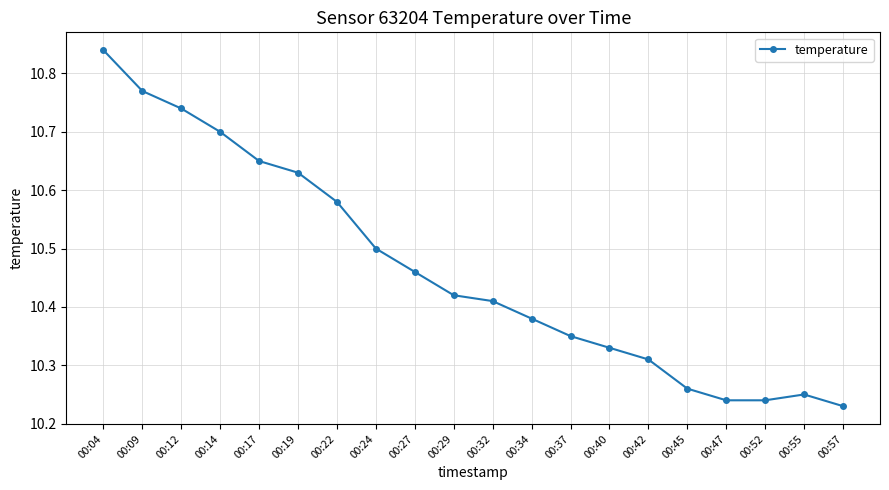

How many values are between 10 and 11?

20